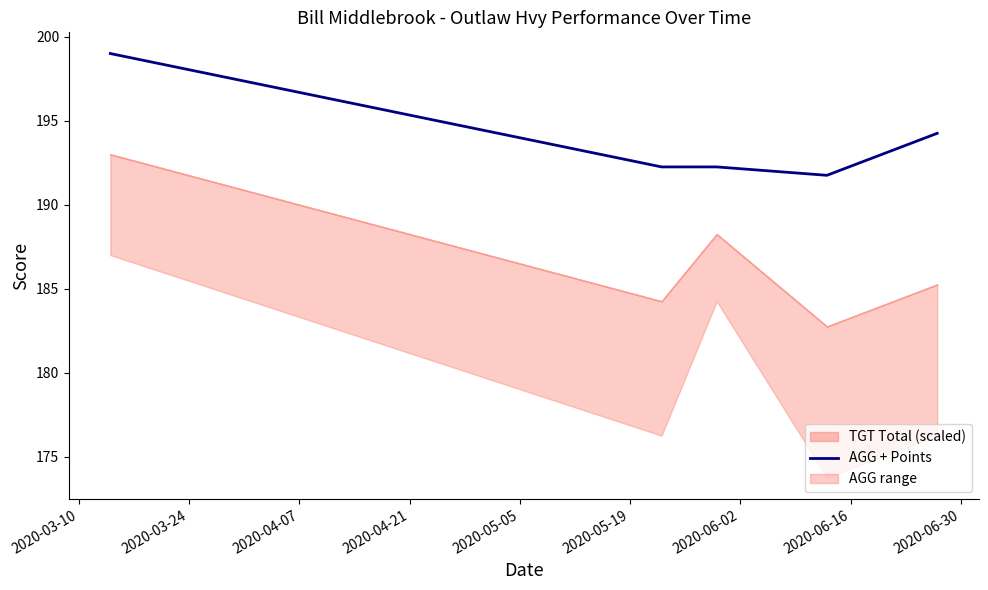

What is the average value?

193.9